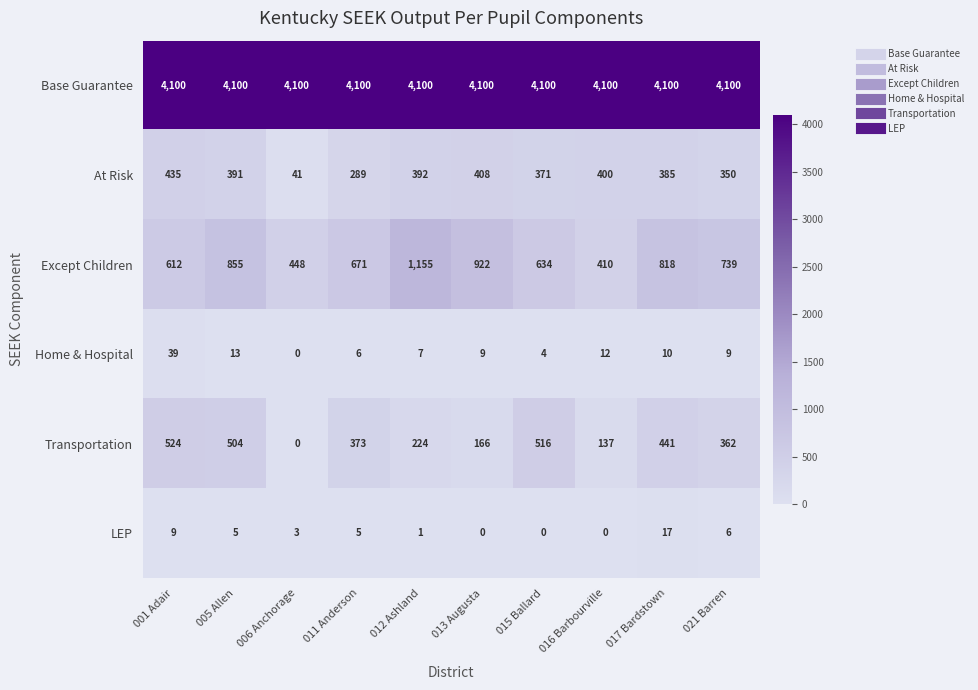

List the series in order of their peak value, lowest first.

LEP, Home & Hospital, At Risk, Transportation, Except Children, Base Guarantee